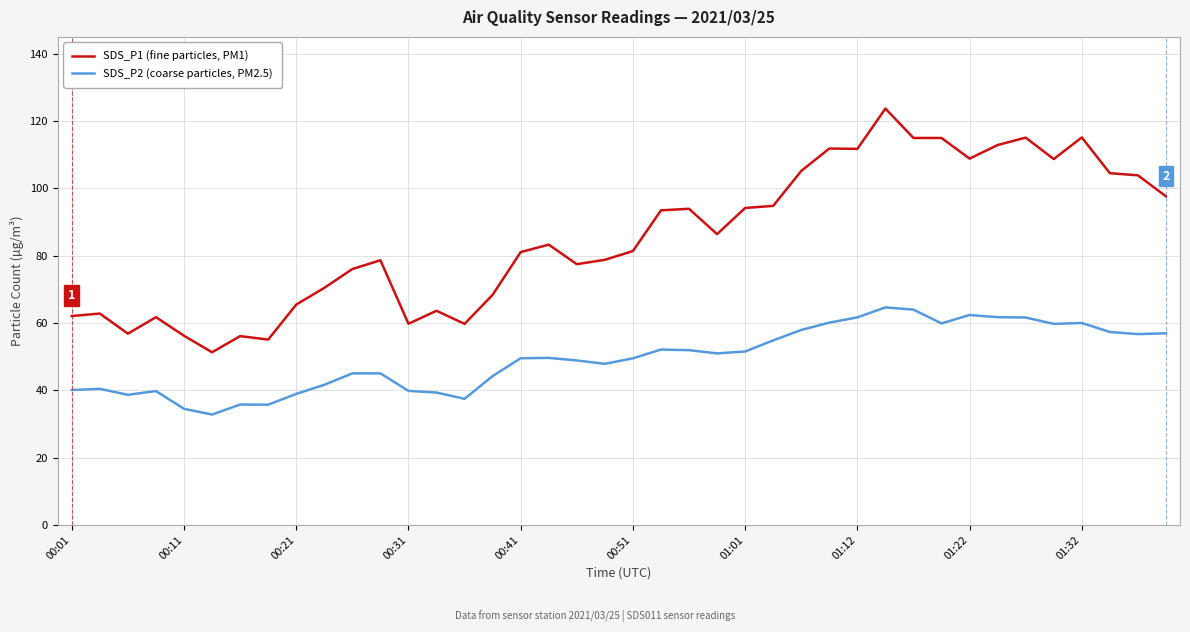

Rank the series by their maximum value, from lowest to highest.

SDS_P2 (coarse particles, PM2.5), SDS_P1 (fine particles, PM1)